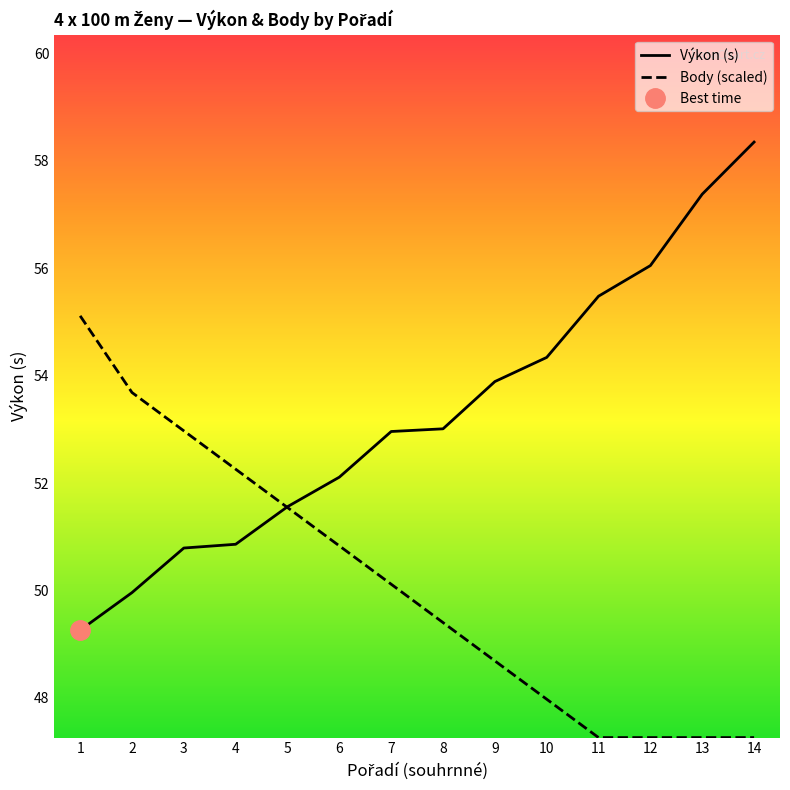

Reading left to right, what are all the values shown in this chart?

Výkon (s): 49.3	50.0	50.8	50.9	51.6	52.1	53.0	53.0	53.9	54.3	55.5	56.0	57.4	58.4
Body (scaled): 55.1	53.7	53.0	52.3	51.5	50.8	50.1	49.4	48.7	48.0	47.3	47.3	47.3	47.3